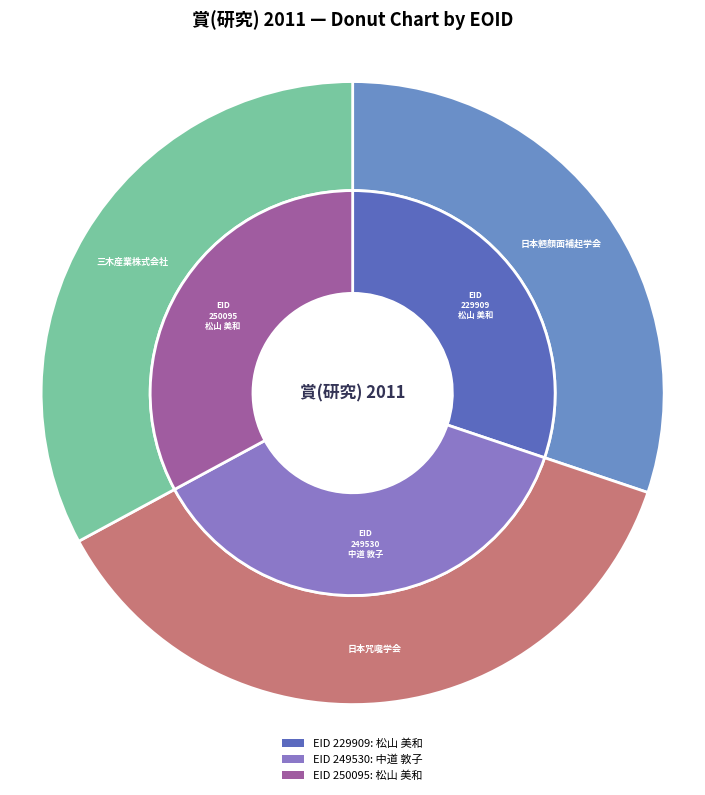

To the nearest percent, what is the combined percentage of 250095 and 249530?

70%